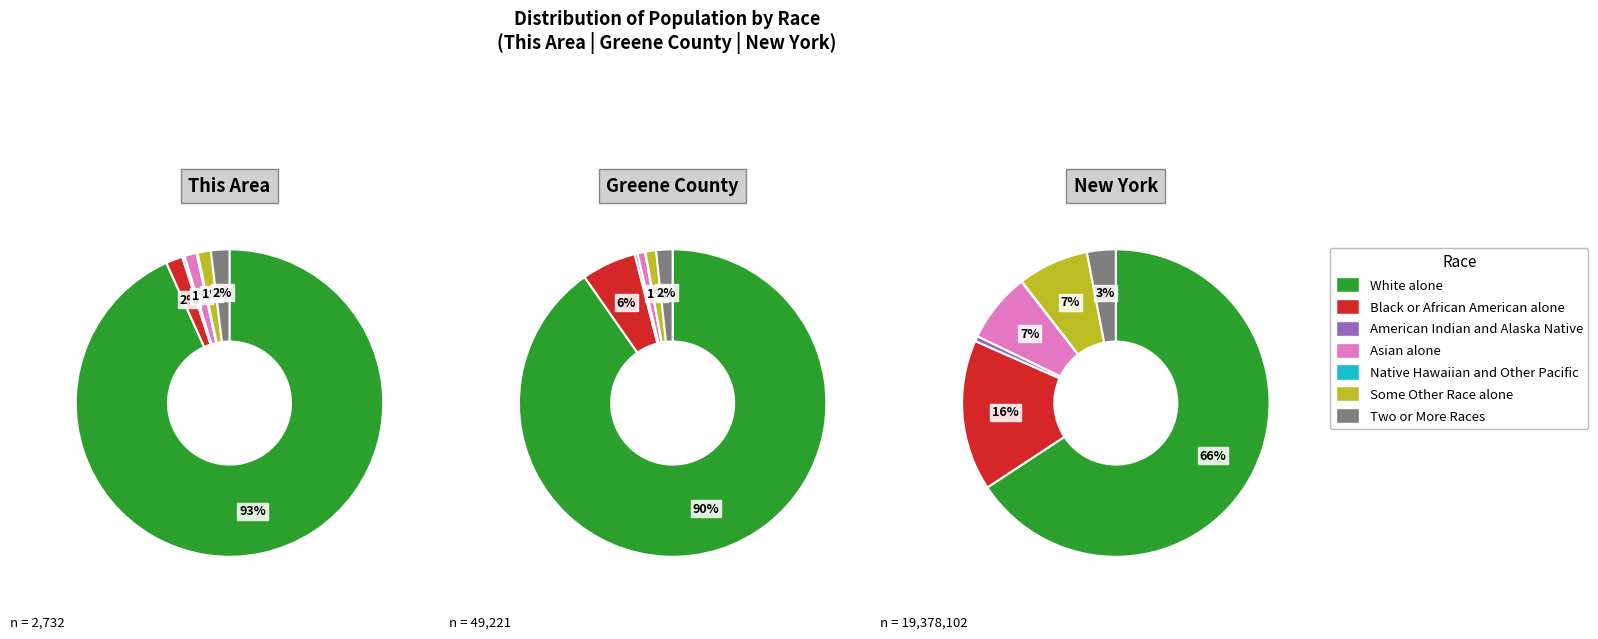

What percentage do Black or African American alone and Some Other Race alone together represent?

3.1%